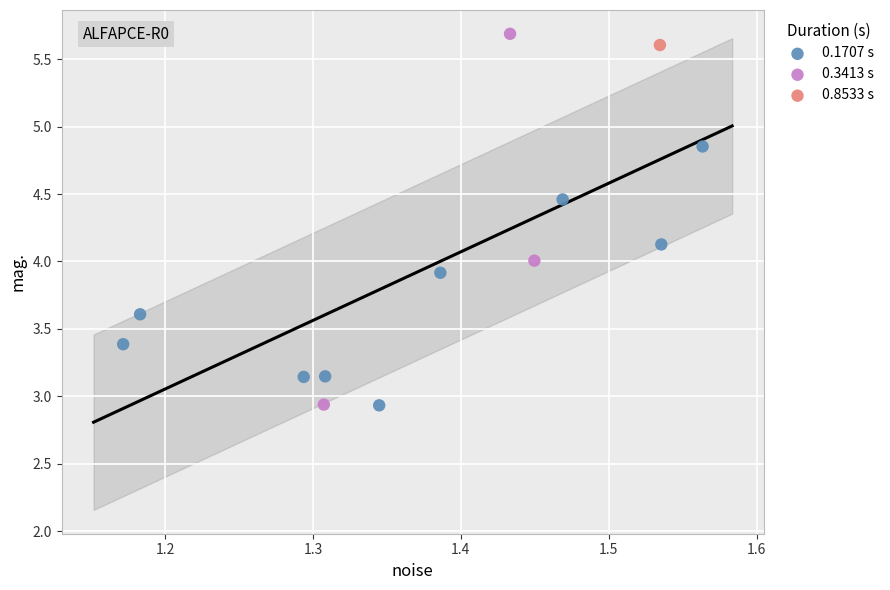

What are all the series names shown in the legend?

0.1707 s, 0.3413 s, 0.8533 s